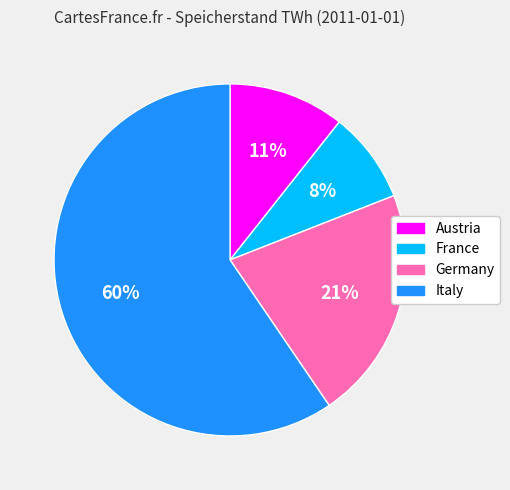

What percentage is the Austria slice, to the nearest percent?

11%